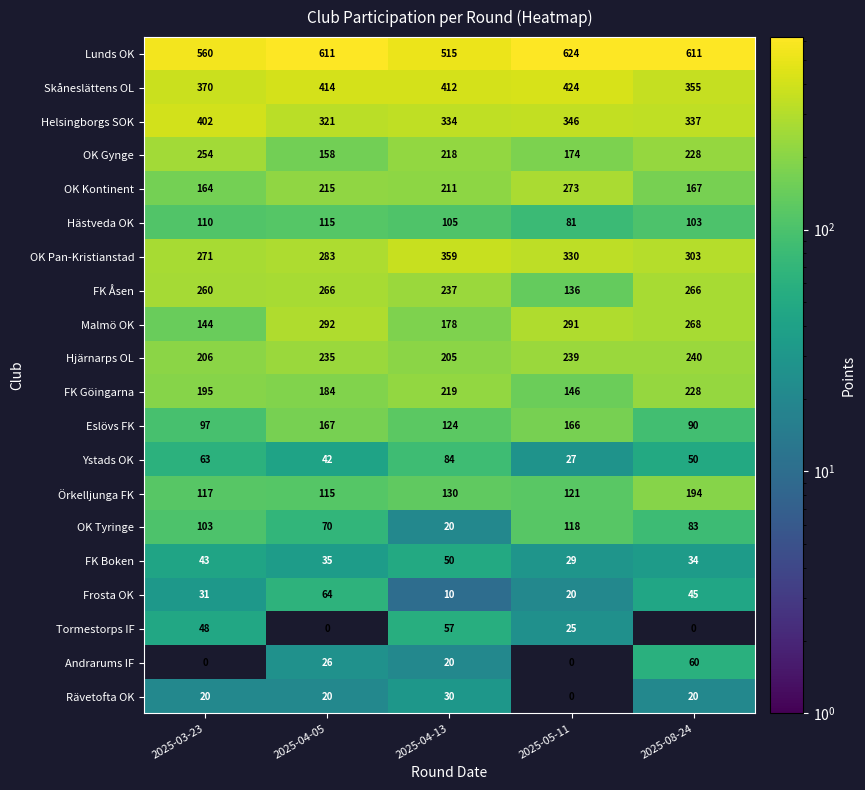

Count the number of categories in the chart.

5